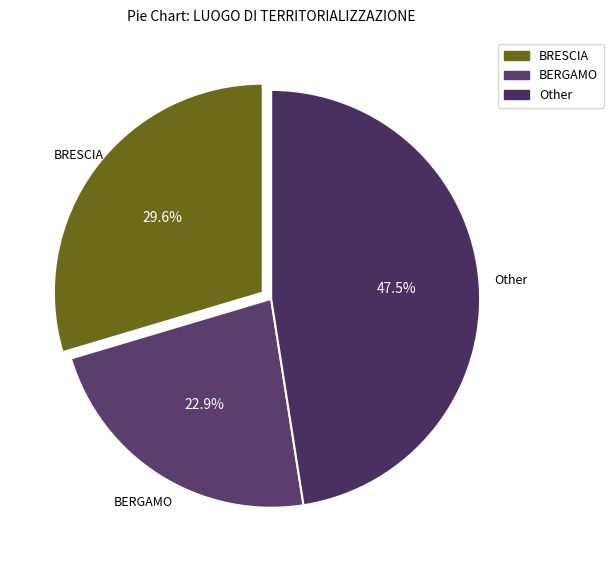

Count the number of slices in the pie.

3